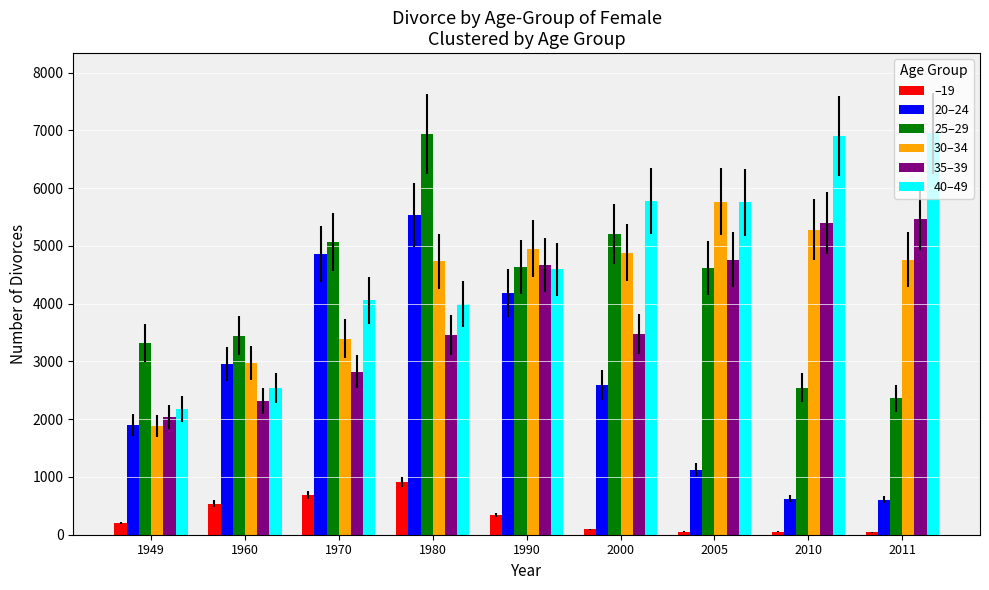

What is the average value of the 20–24 series?

2709